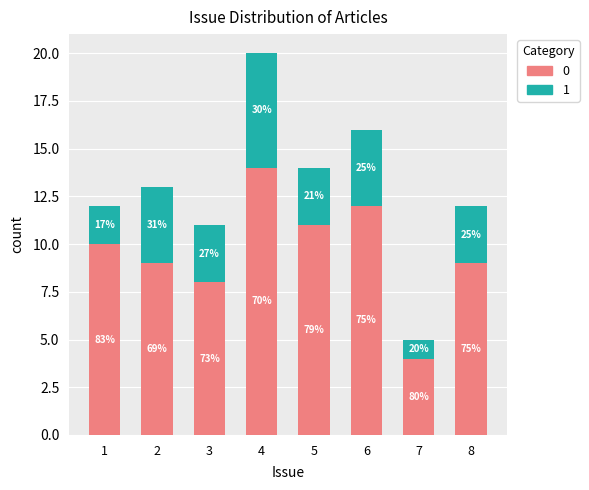

The 0 series shows 18 at 6. True or false?

False